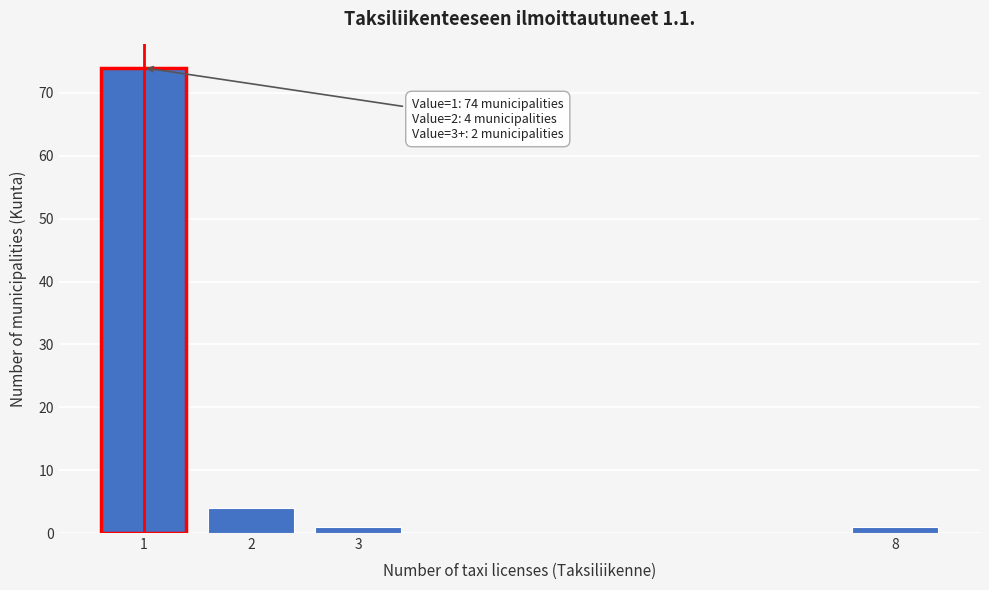

Reading left to right, extract all data points from this chart.

1=74	2=4	3=1	8=1